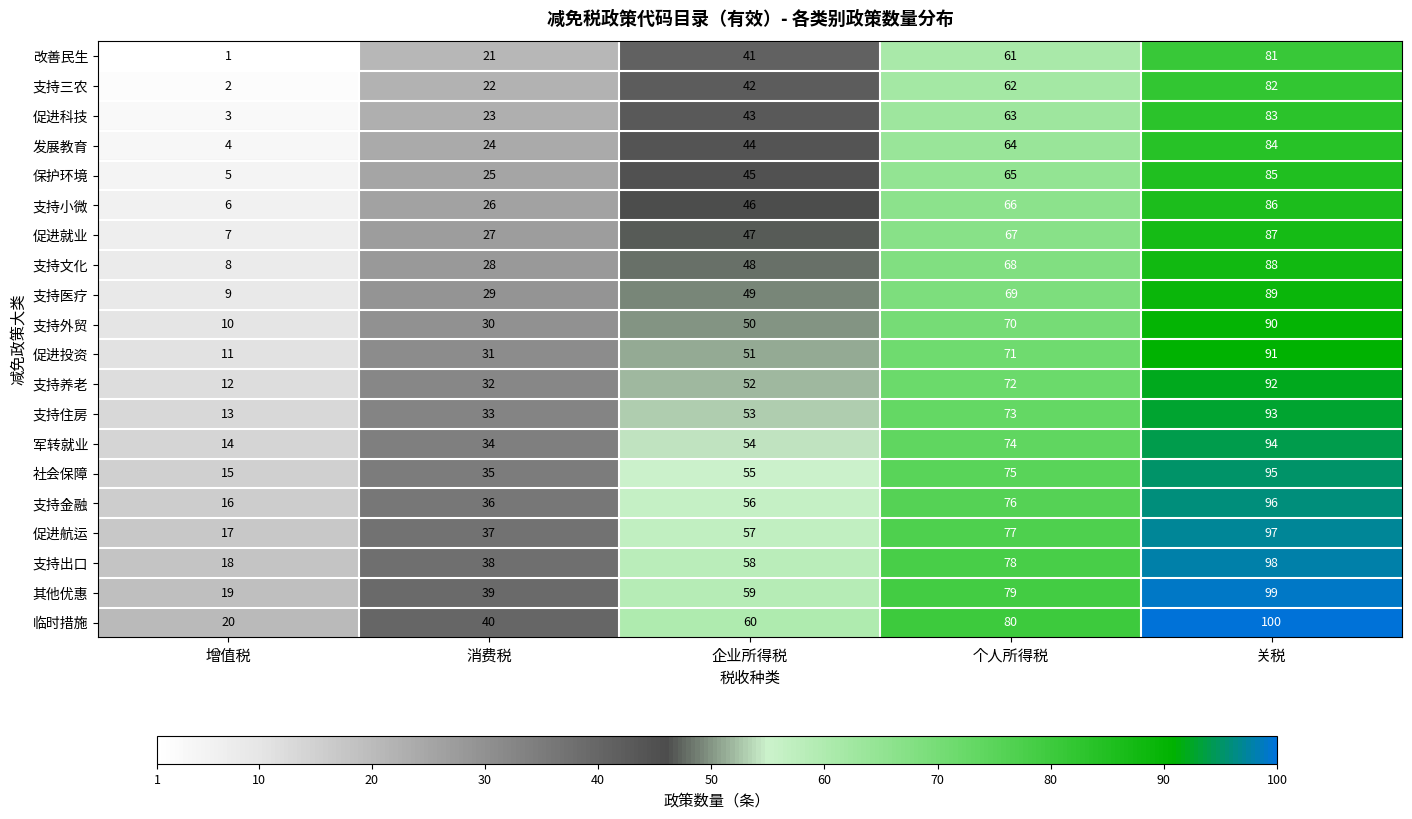

What is the average value of the 支持医疗 series?

49